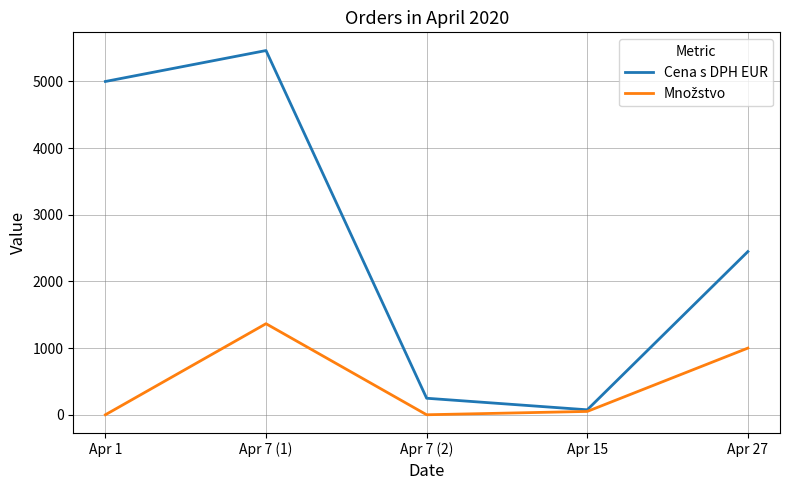

The value of Cena s DPH EUR at Apr 7 (1) is 2082.0. True or false?

False